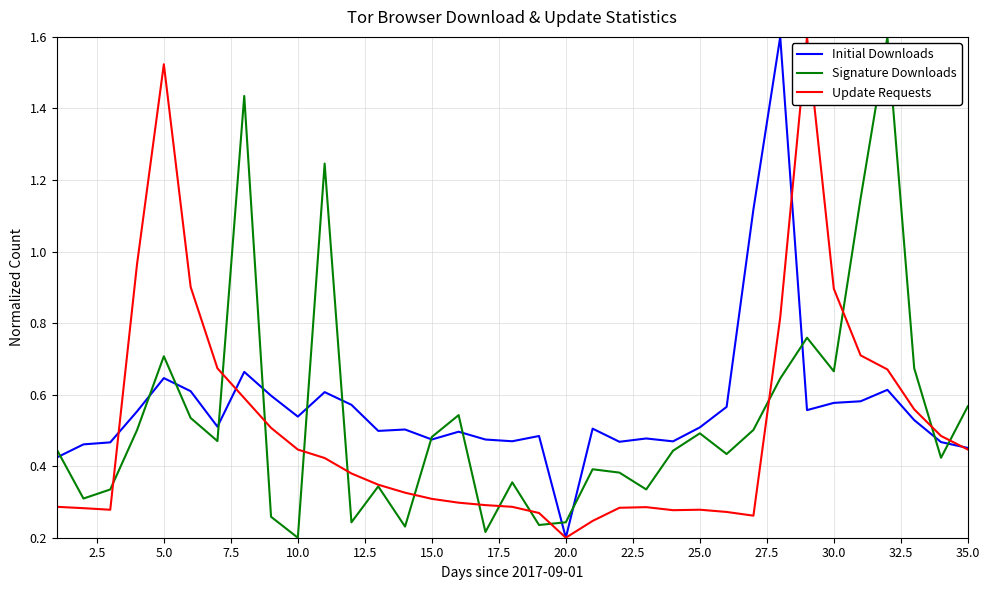

How many lines are shown in the chart?

3